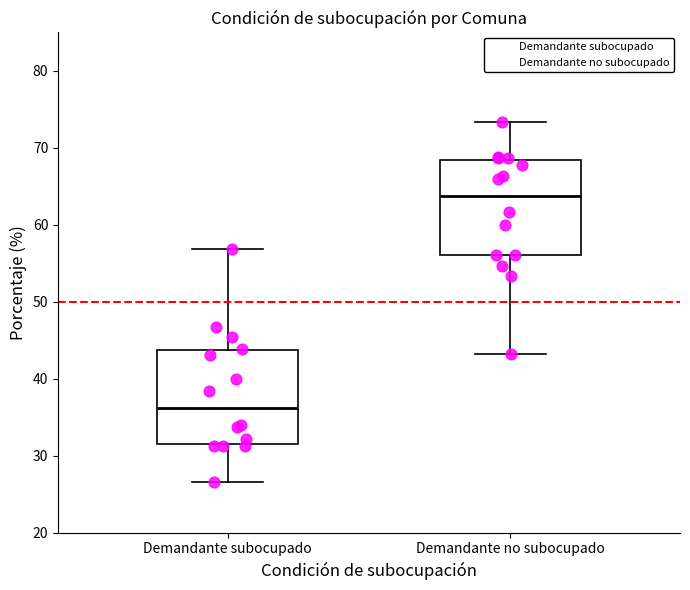

Where does the lower whisker of the box for Demandante subocupado end on the y-axis? The values are not printed on the chart, so give them approximately, as read against the axis.

27